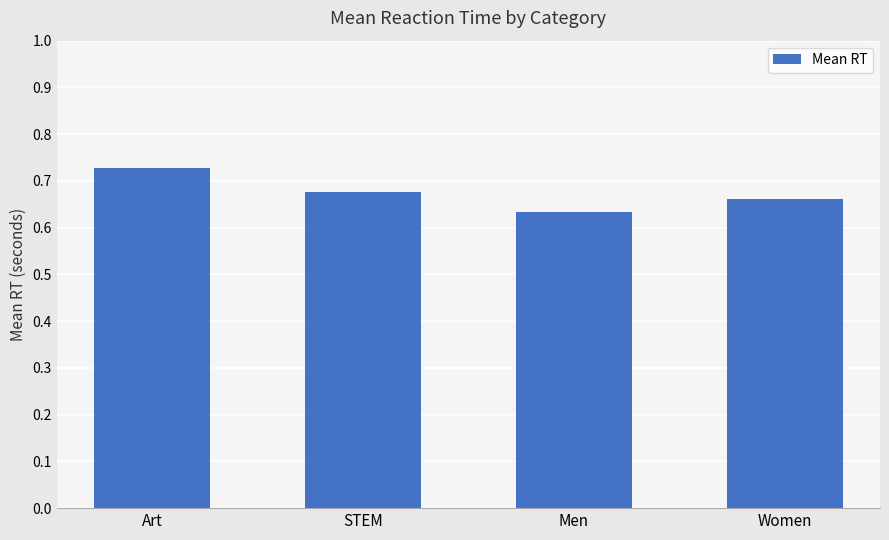

What is the label of the 1st bar from the left?

Art